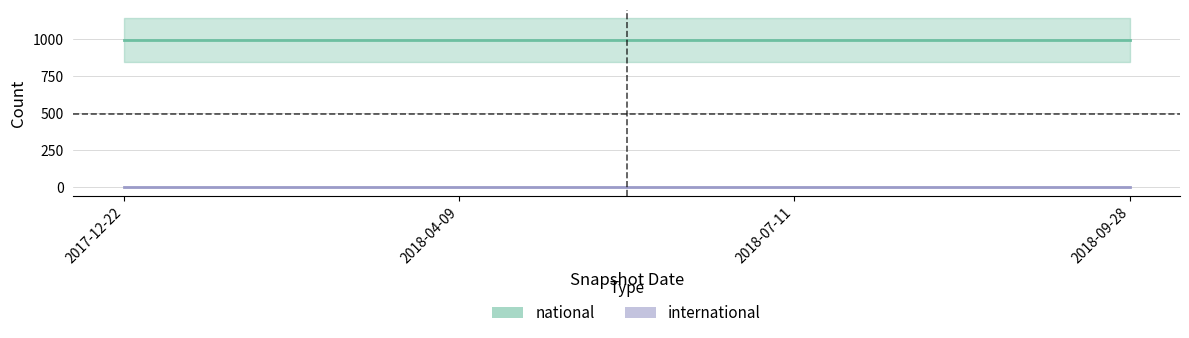

At how many categories does at least one series exceed 339?

4